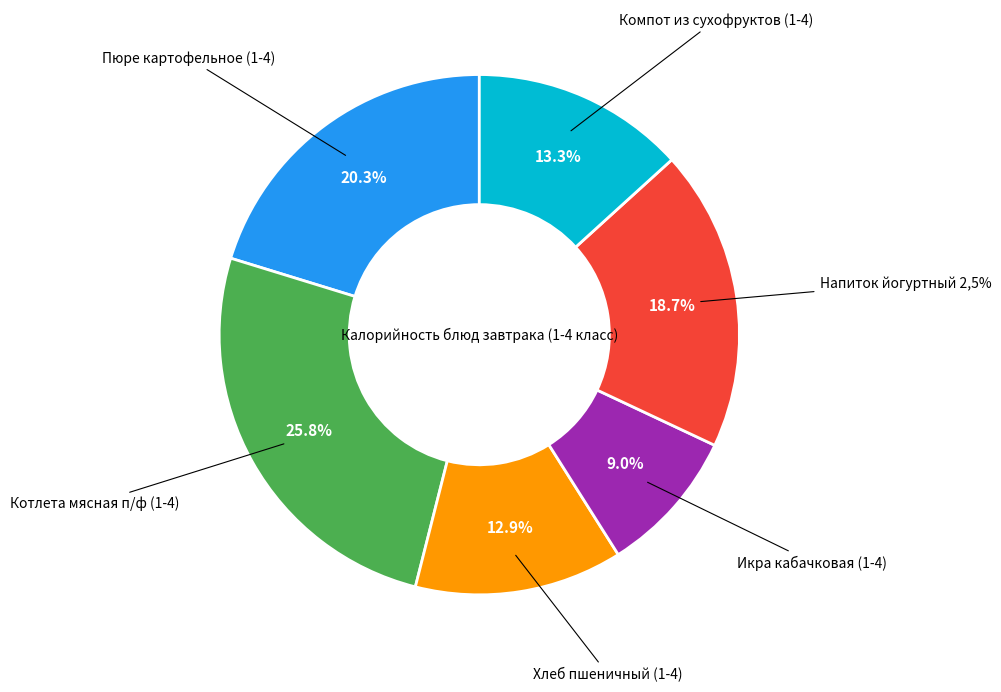

Does Напиток йогуртный 2,5% account for over 50% of the chart?

No